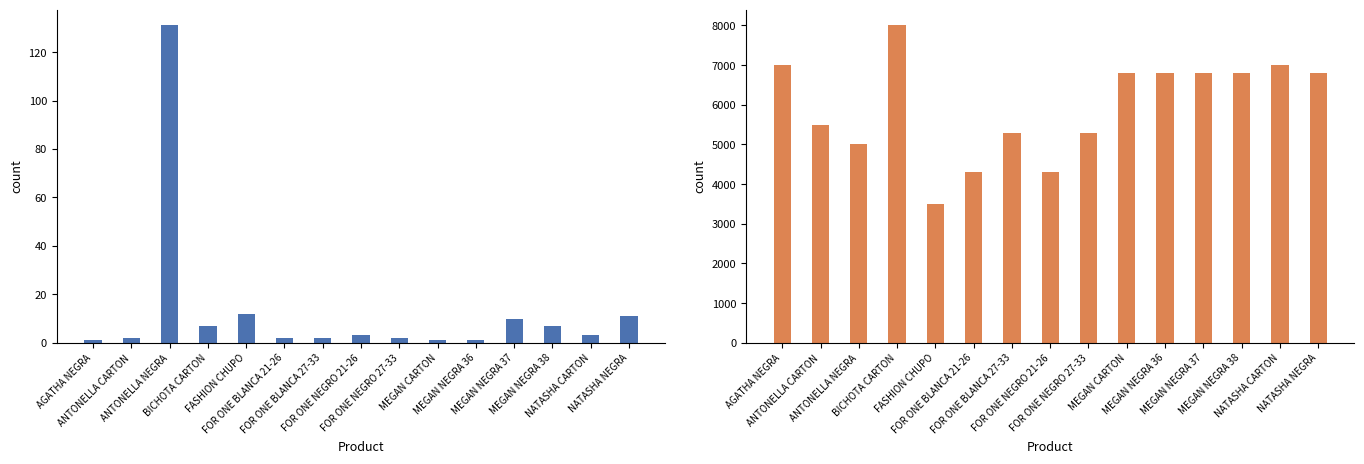

What is the maximum value for Total Quantity?

131